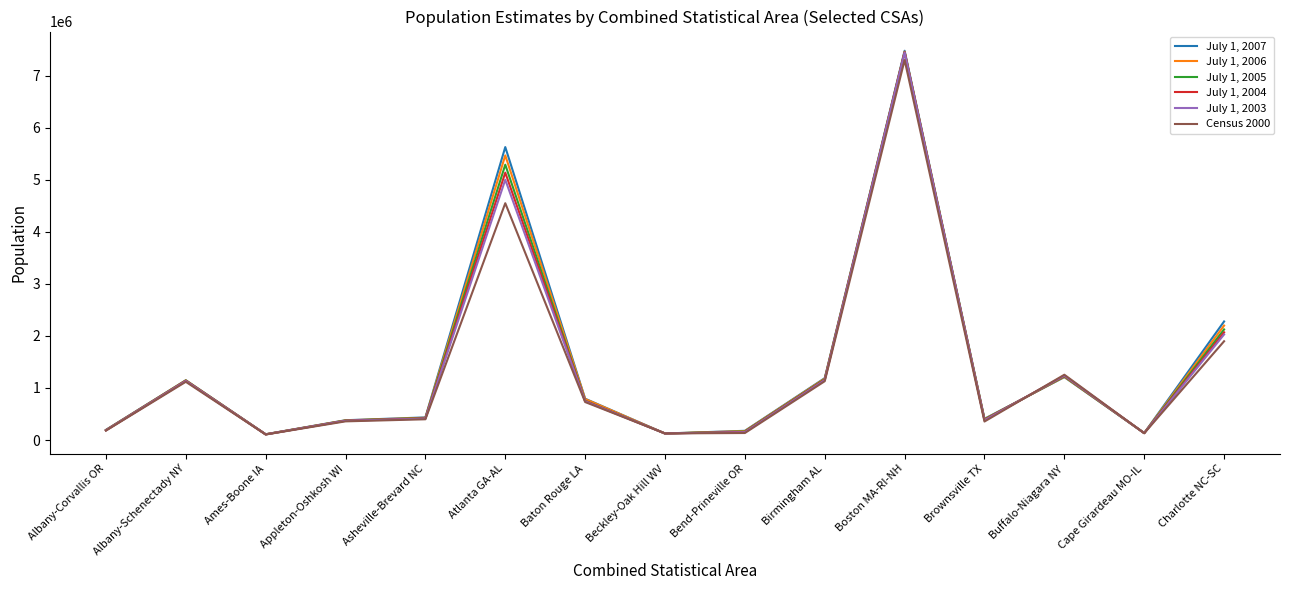

At which category is the sum across all series the highest?

Boston MA-RI-NH